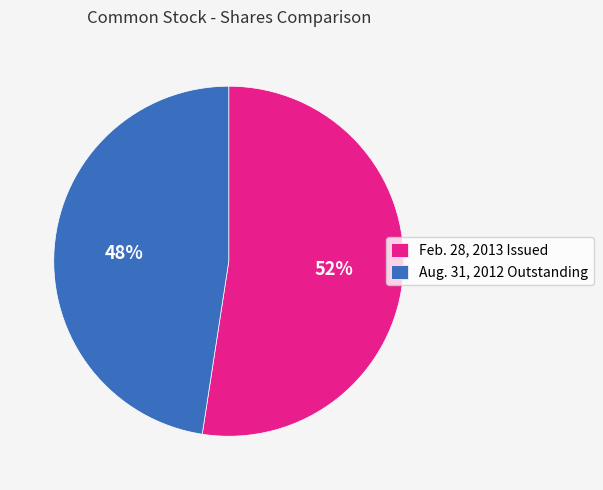

What is the smallest slice in the pie chart?

Aug. 31, 2012 Outstanding